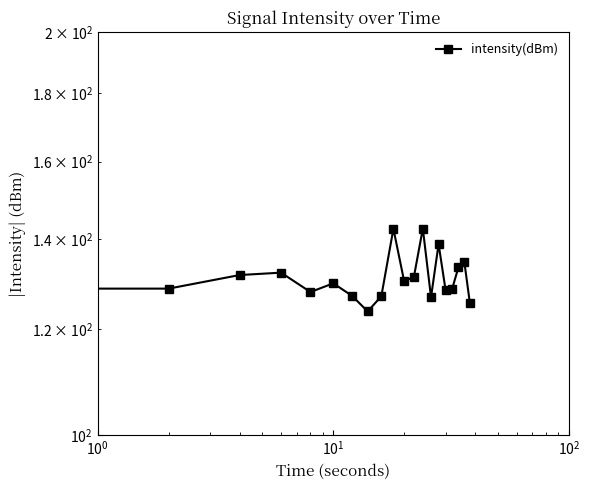

Reading right to left, list all the values displayed in this chart.

125.6	134.8	133.5	128.7	128.2	138.9	126.8	142.6	131.3	130.3	142.6	127.0	123.7	127.1	129.8	127.9	132.2	131.7	128.7	129.3